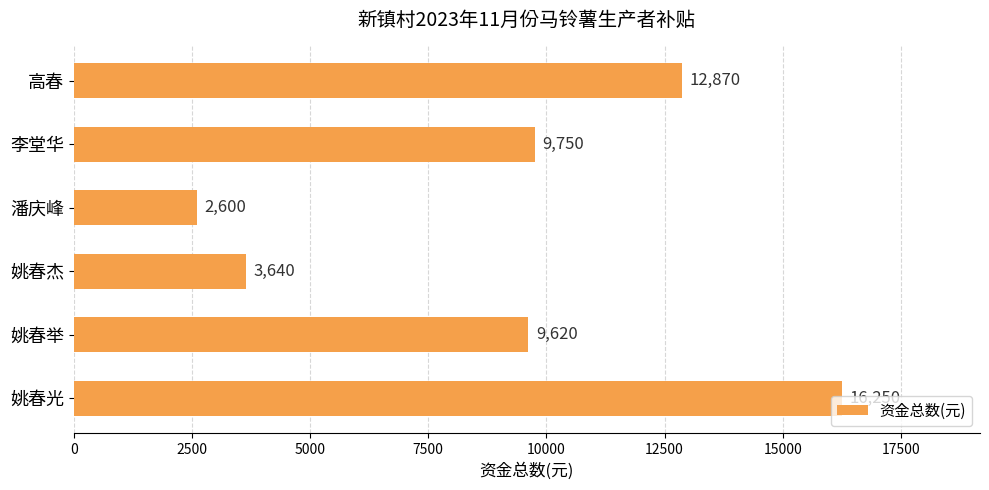

What is the smallest value displayed?

2600